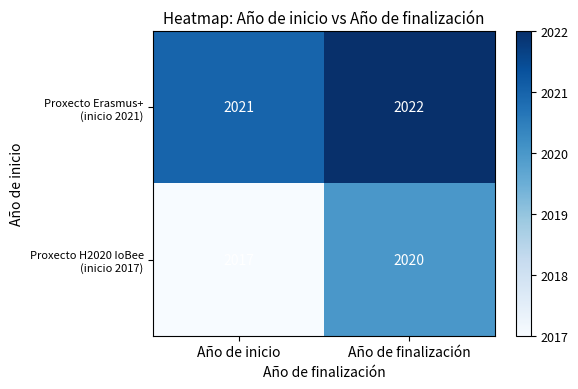

What is the spread (max minus min) of values at Año de inicio?

4